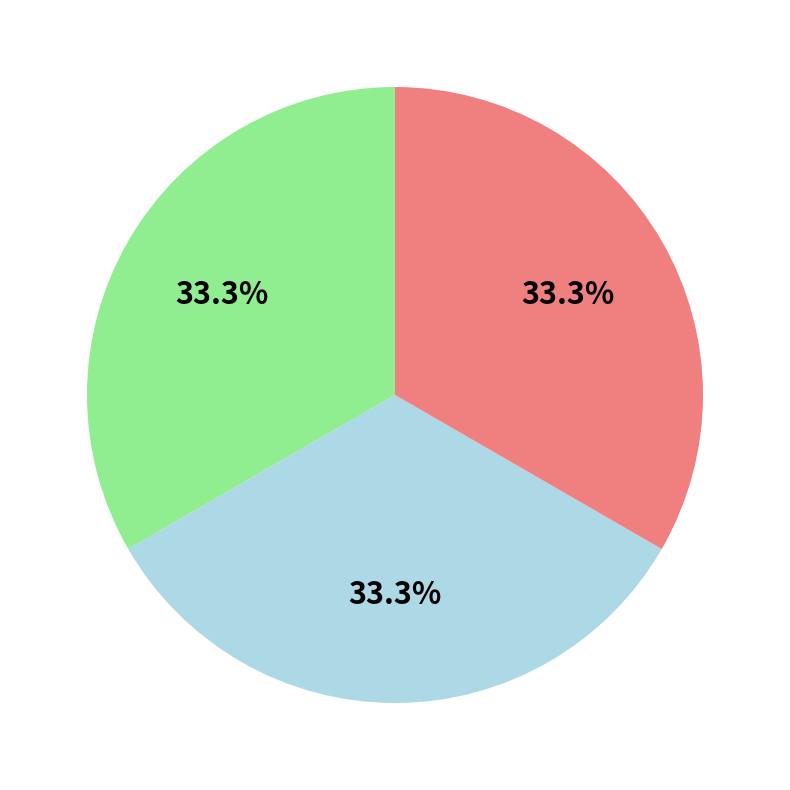

Is there any slice that represents more than half of the pie?

No